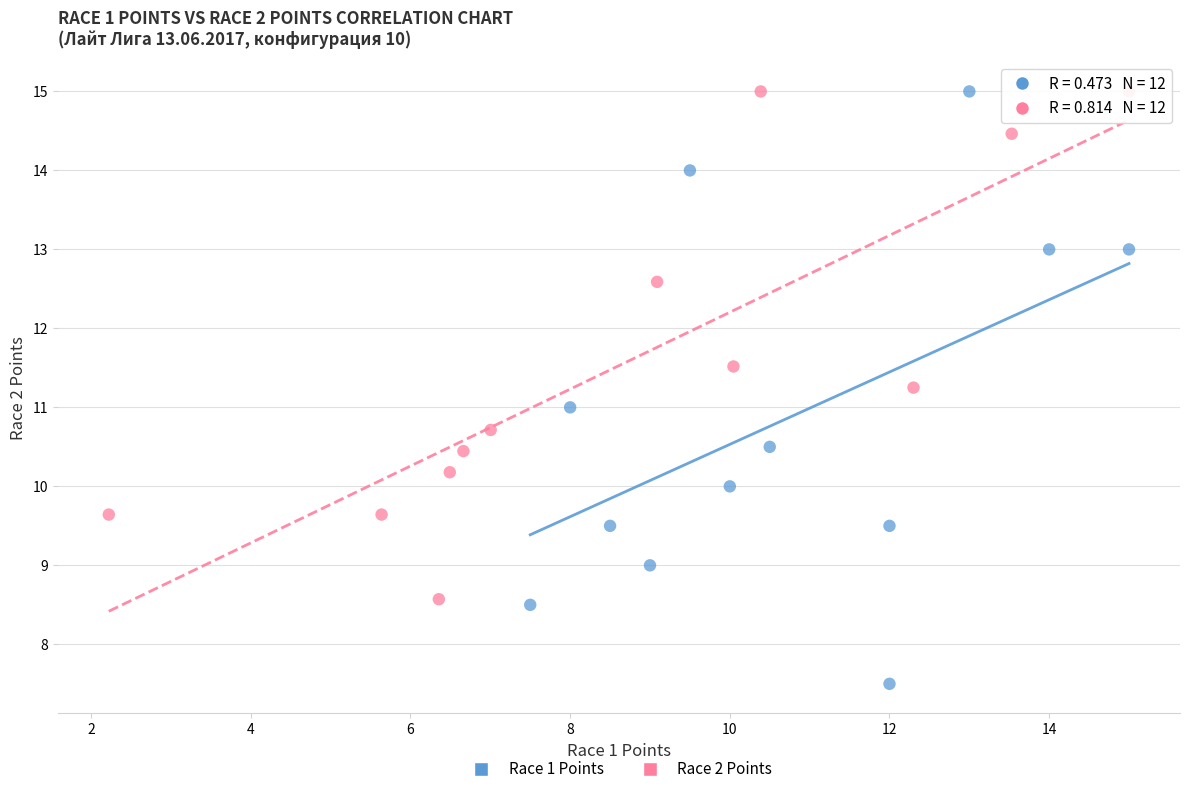

Which series contains the lowest Y value?

Race 1 Points